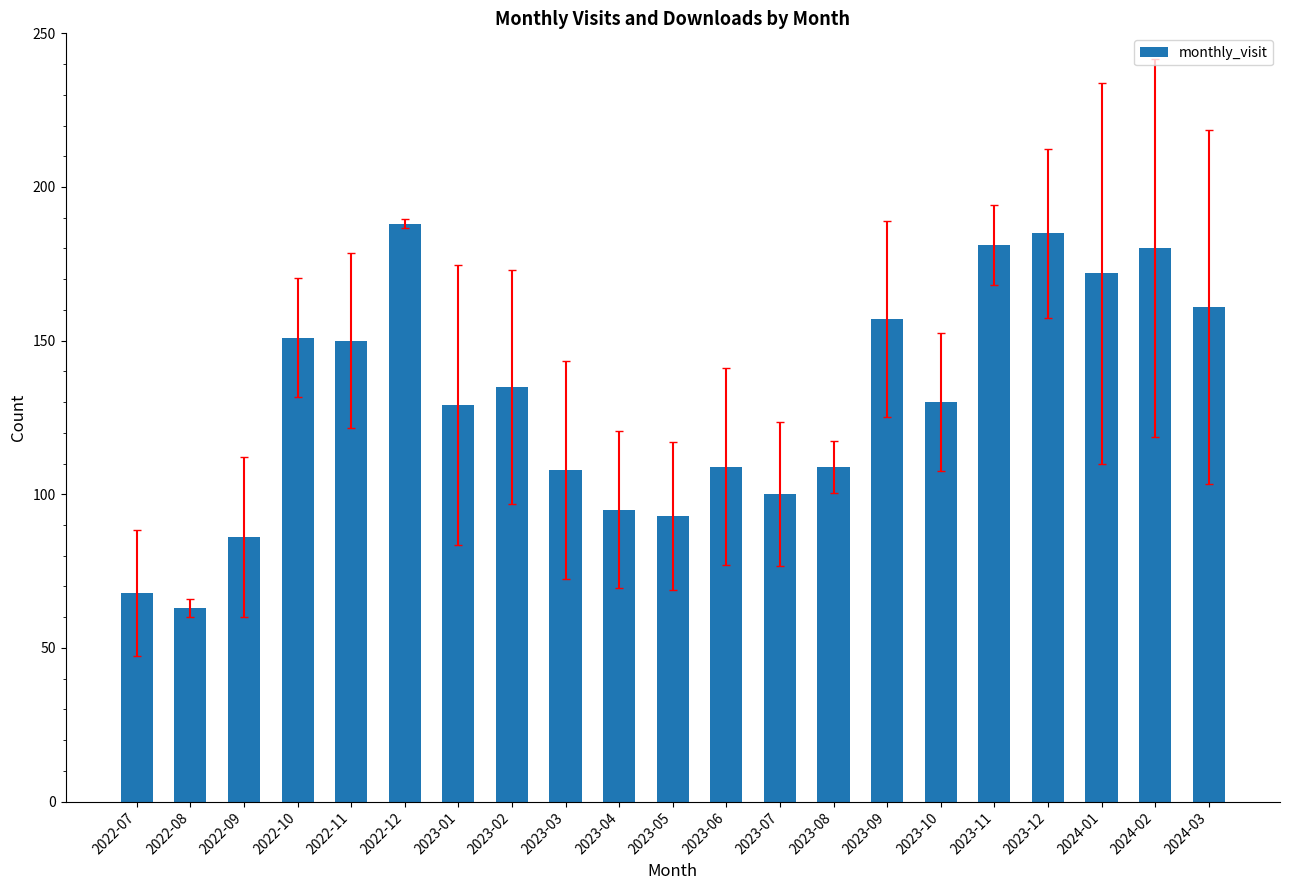

Which category has the lowest value across all series?

2022-08